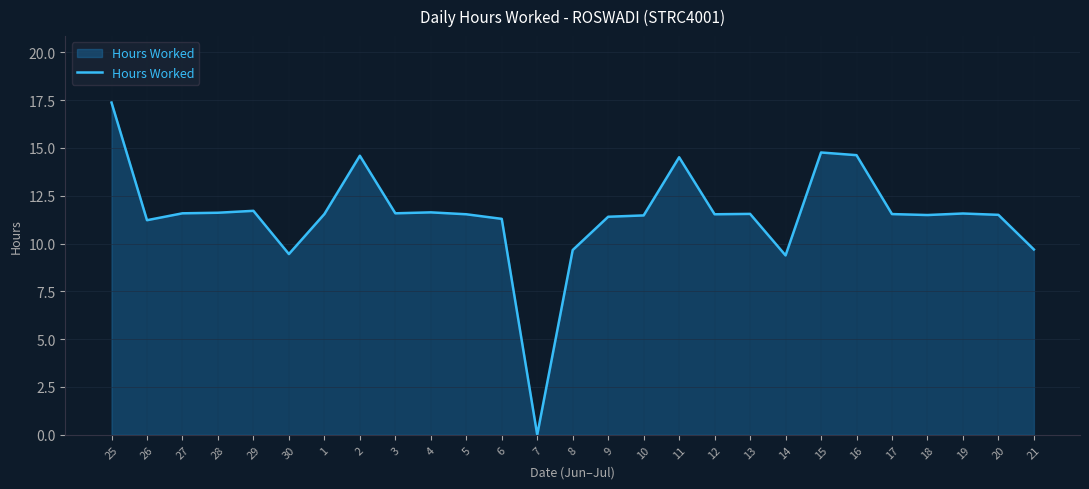

Which has a higher value, 16 or 21?

16